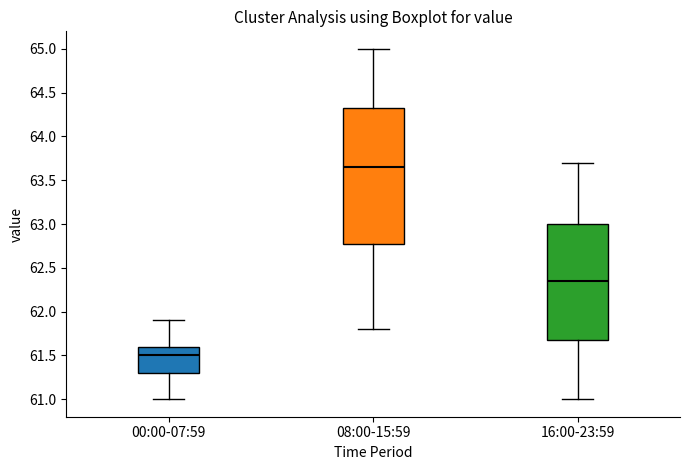

Reading left to right, read every box against the y-axis: the position of its median line, the range the box covers, and the ends of its whiskers. The values are not printed on the chart, so give them approximately, as read against the axis.

00:00-07:59: median 61.50, box 61.30 to 61.60, whiskers 61.00 to 61.90
08:00-15:59: median 63.65, box 62.80 to 64.35, whiskers 61.80 to 65.00
16:00-23:59: median 62.35, box 61.70 to 63.00, whiskers 61.00 to 63.70